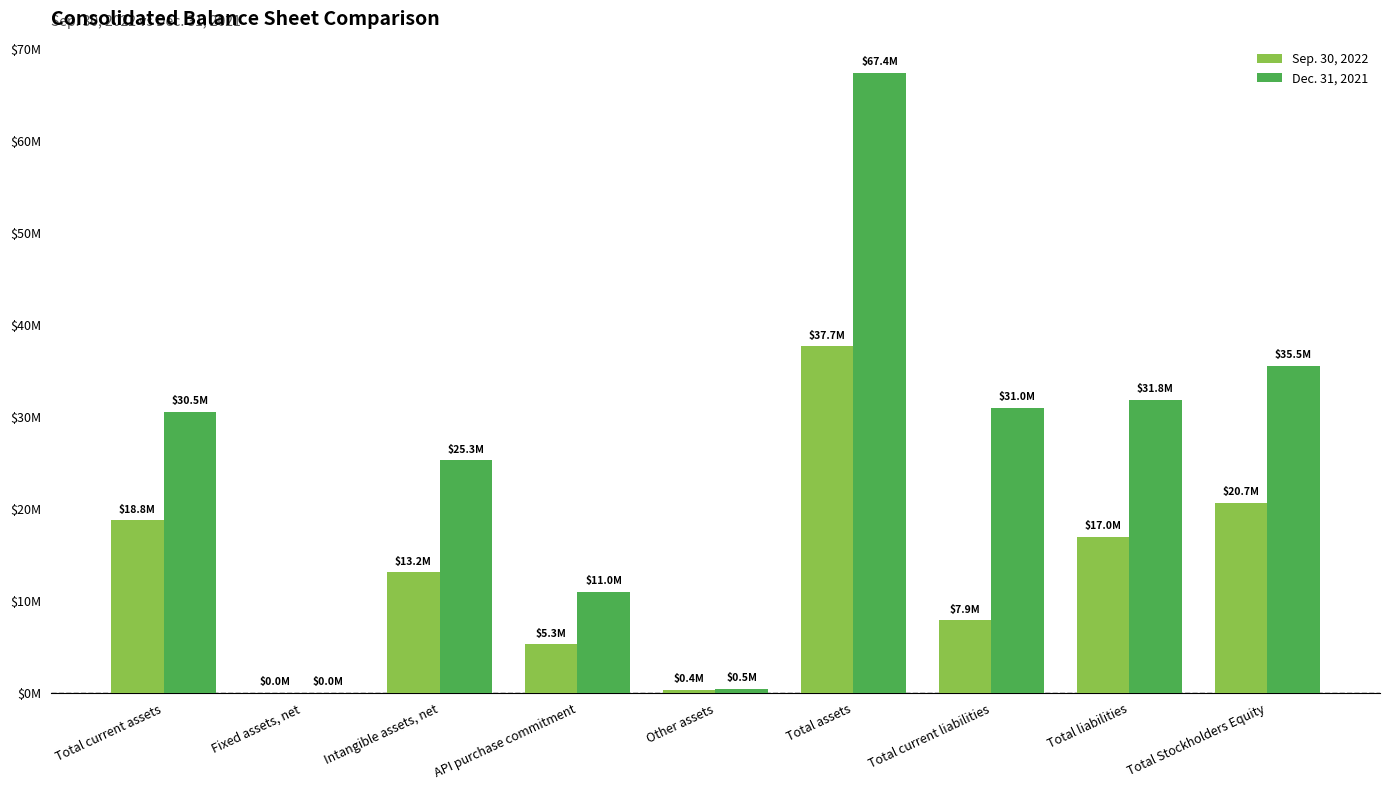

What is the label of the 9th bar from the right?

Total current assets